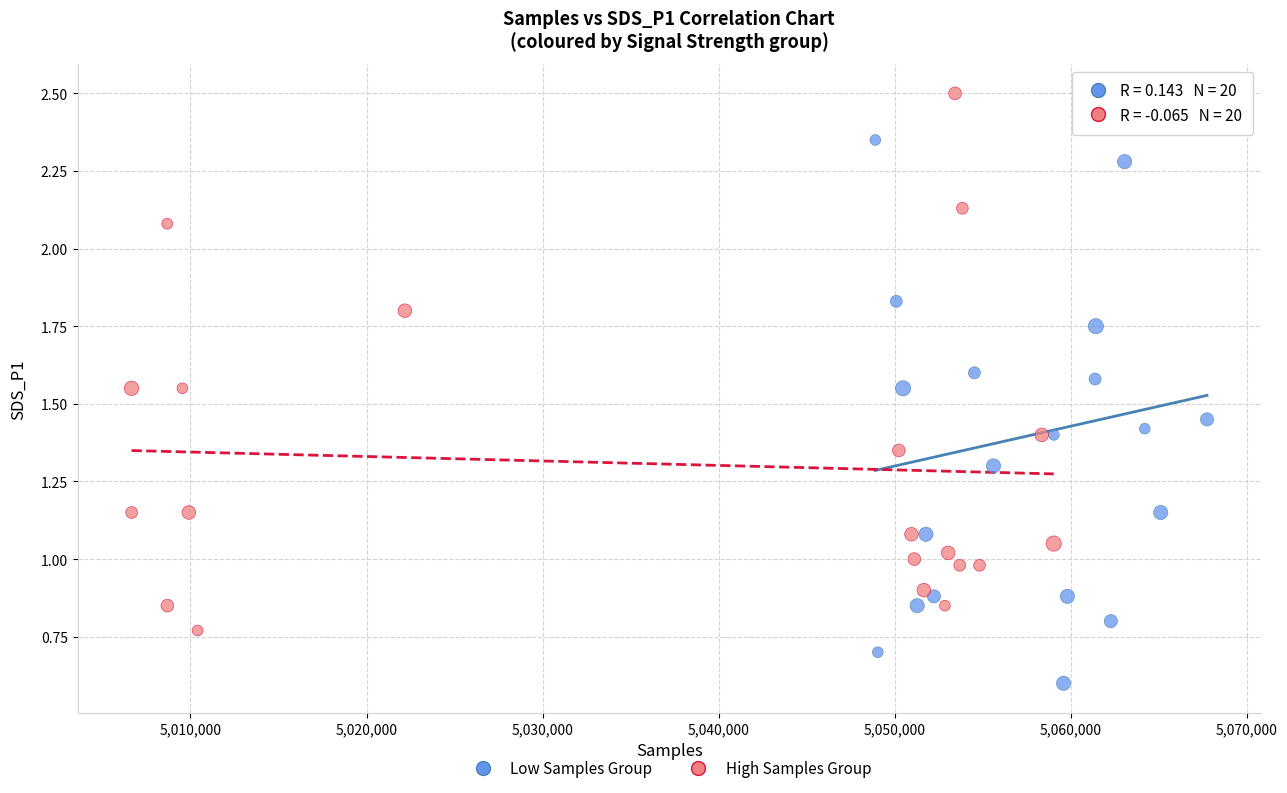

Which series reaches the minimum Y coordinate?

Low Samples Group